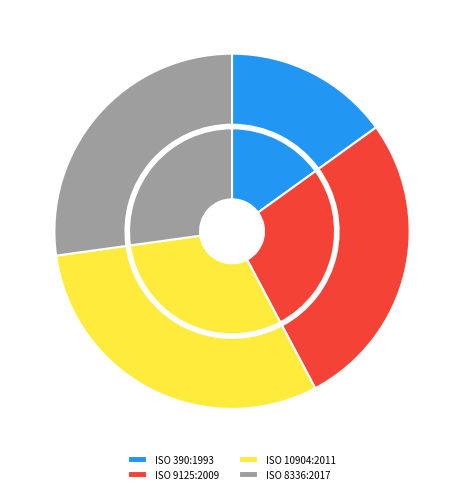

Is the sum of ISO 9125:2009 and ISO 10904:2011 greater than half?

Yes